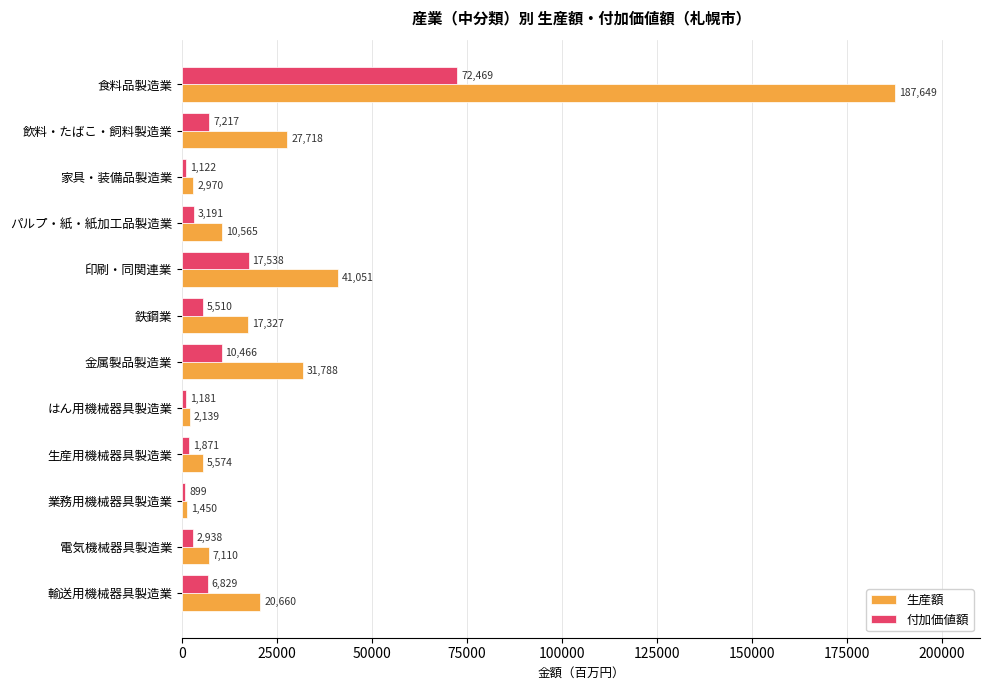

What is the difference between the second highest and minimum values in the 生産額 series?

39601